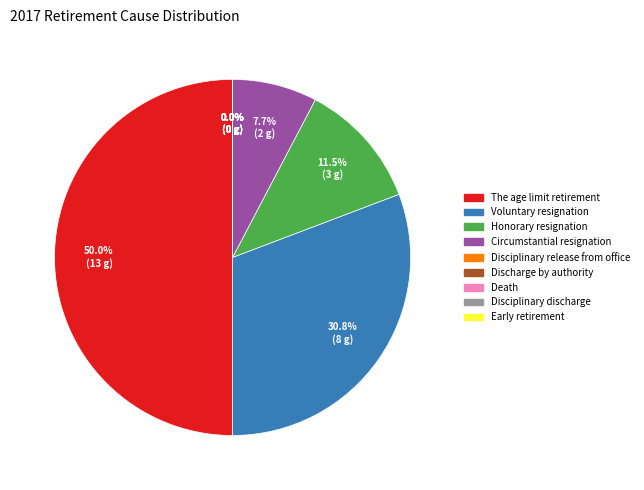

How many segments does this pie chart have?

9